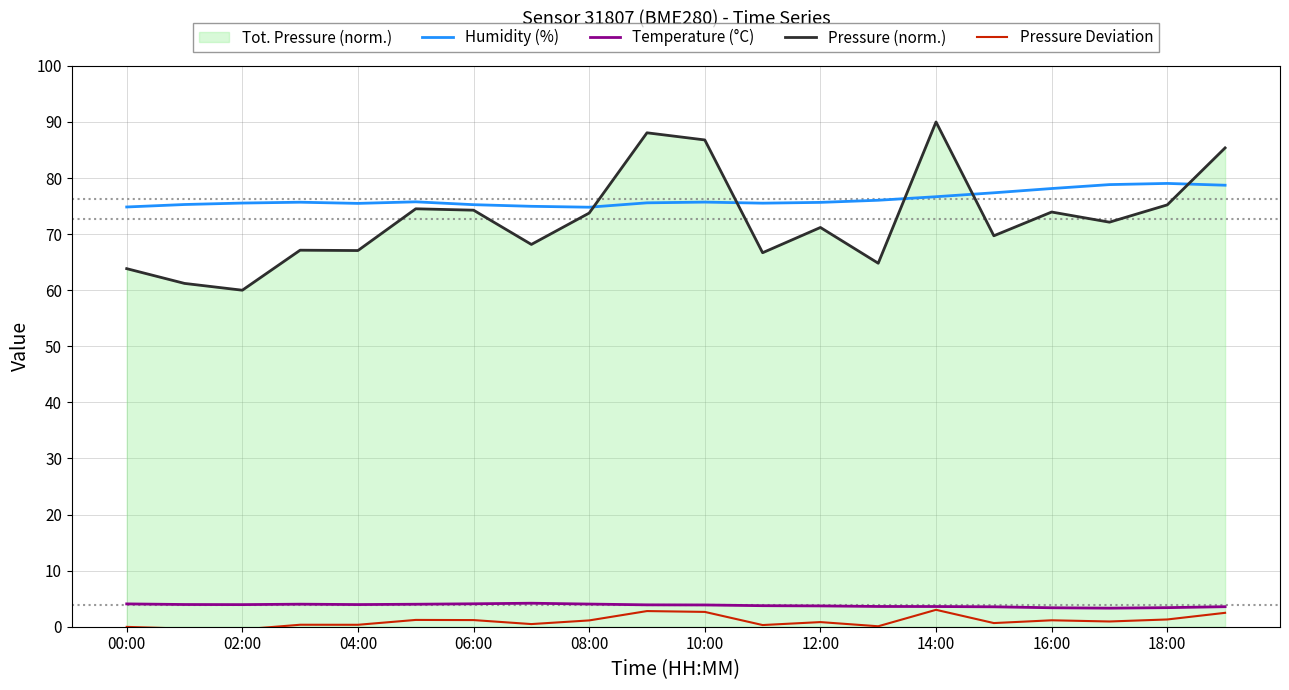

The Temperature (°C) series shows 5.5 at 11. True or false?

False